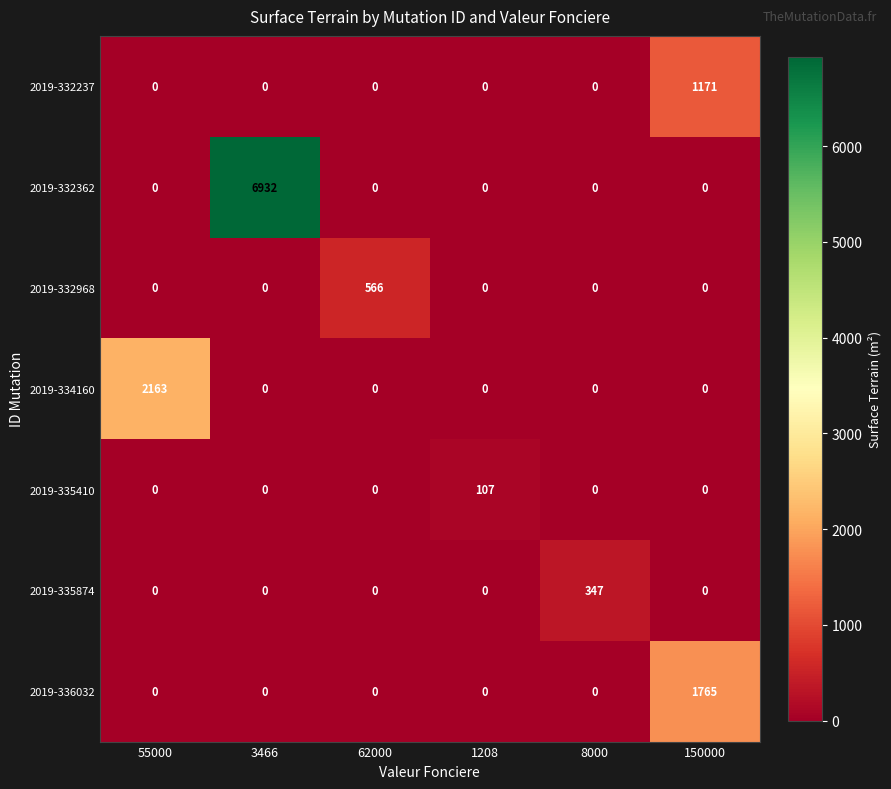

Is it true that 2019-335874 equals 0 at 1208?

True